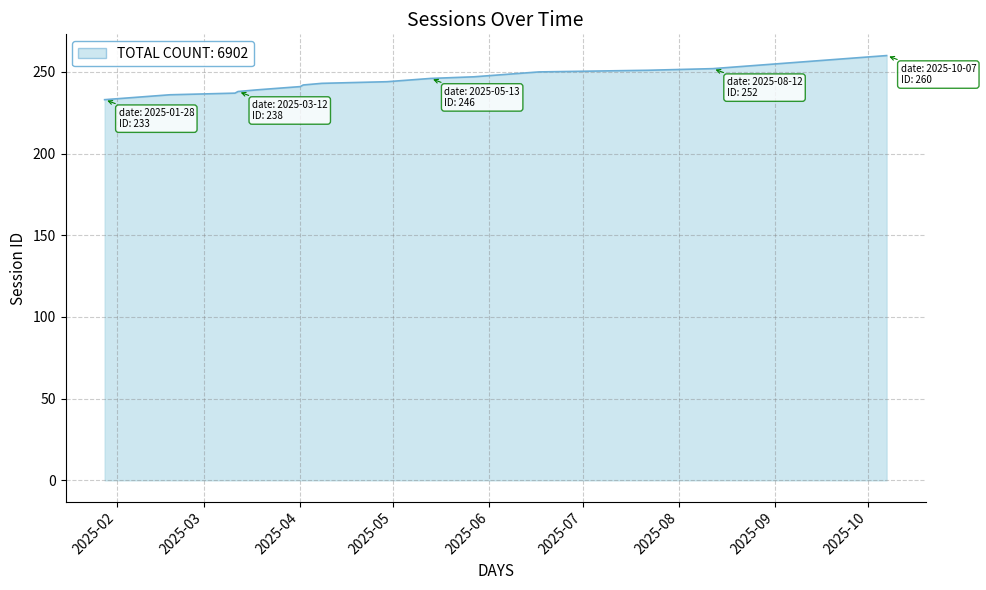

What is the maximum value shown in the chart?

260